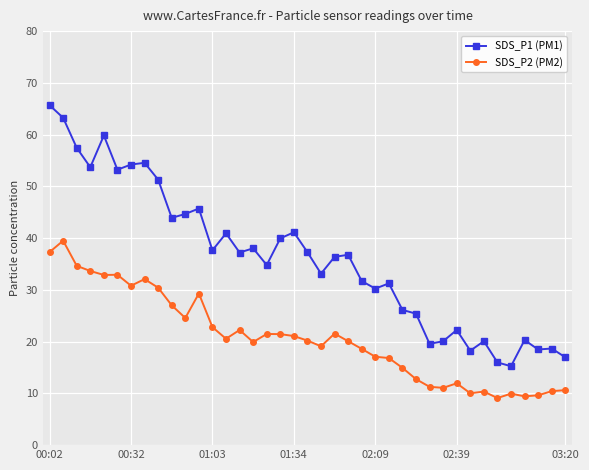

What is the value of the SDS_P2 (PM2) point at the 12th from the left?

29.3